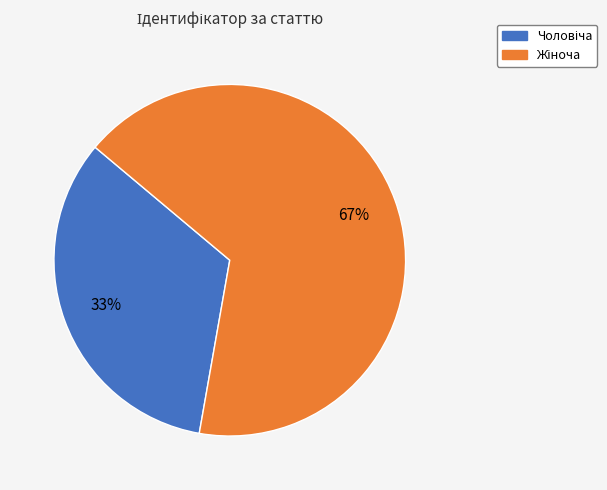

Is there a majority slice in this chart?

Yes